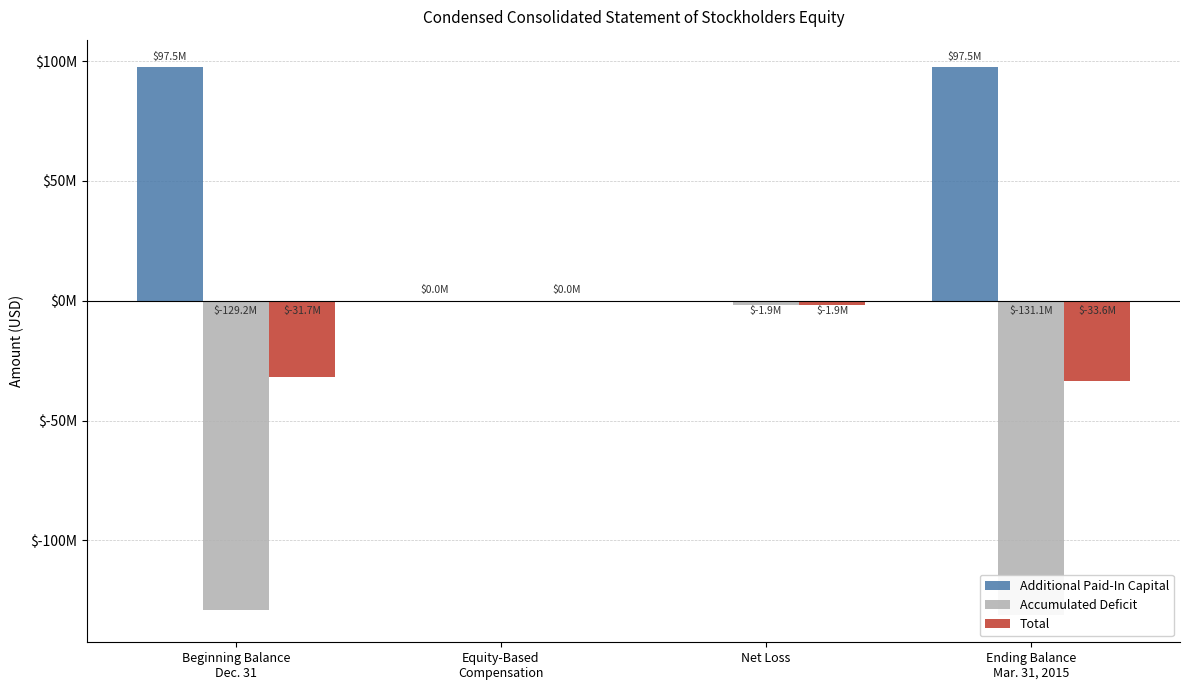

Does the chart contain any negative values?

Yes